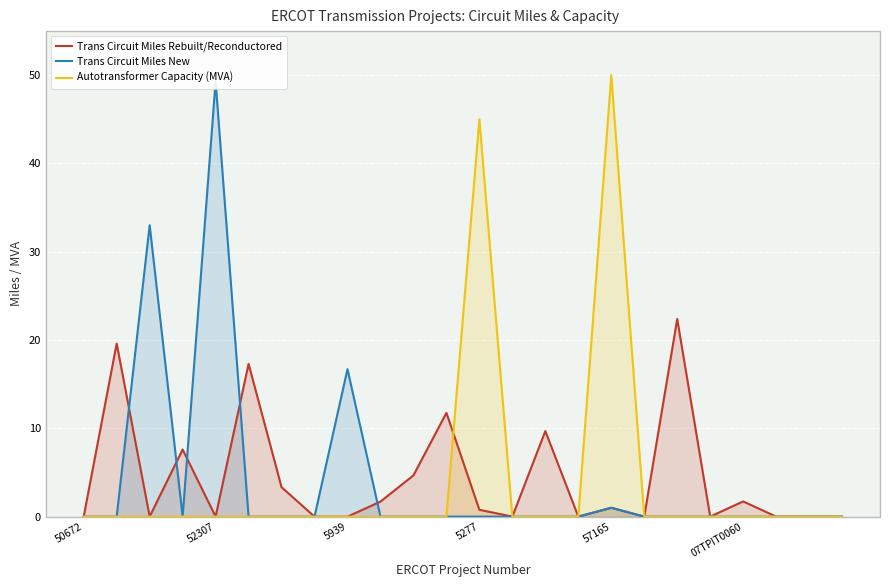

The Trans Circuit Miles Rebuilt/Reconductored series shows -7.6 at 5939. True or false?

False